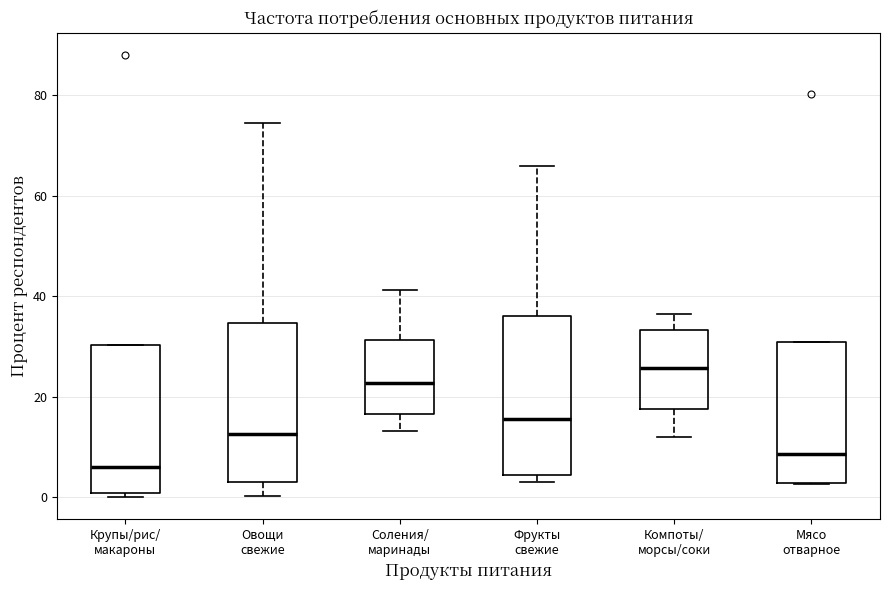

Reading left to right, read every box against the y-axis: the position of its median line, the range the box covers, and the ends of its whiskers. The values are not printed on the chart, so give them approximately, as read against the axis.

Крупы/рис/ макароны: median 6, box 0 to 30, whiskers 0 (just below the box's lower edge) to 30
Овощи свежие: median 12, box 2 to 34, whiskers 0 to 74
Соления/ маринады: median 22, box 16 to 32, whiskers 14 to 42
Фрукты свежие: median 16, box 4 to 36, whiskers 2 to 66
Компоты/ морсы/соки: median 26, box 18 to 34, whiskers 12 to 36
Мясо отварное: median 8, box 2 to 30, whiskers 2 to 30